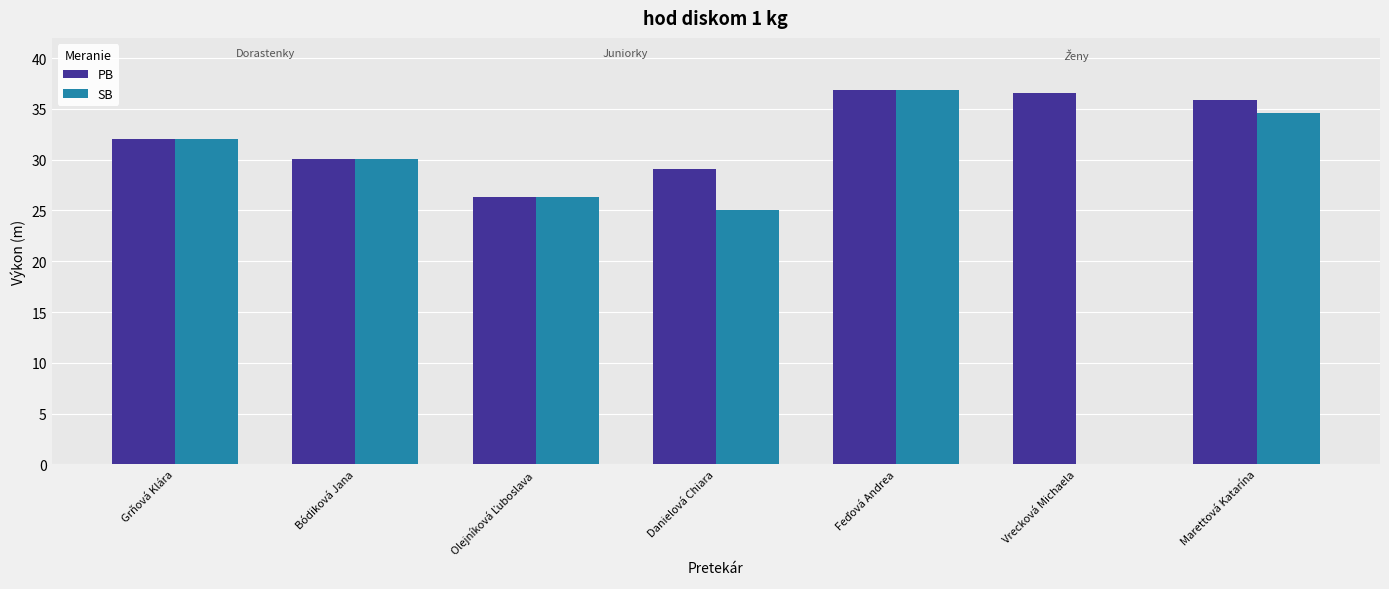

What is the approximate value of PB at Bódiková Jana?

30.1